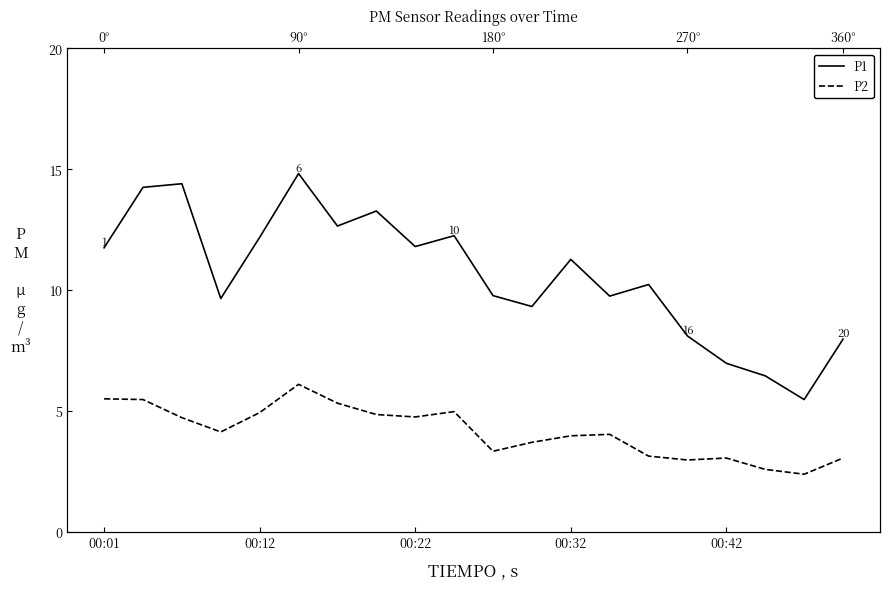

How many lines are shown in the chart?

2